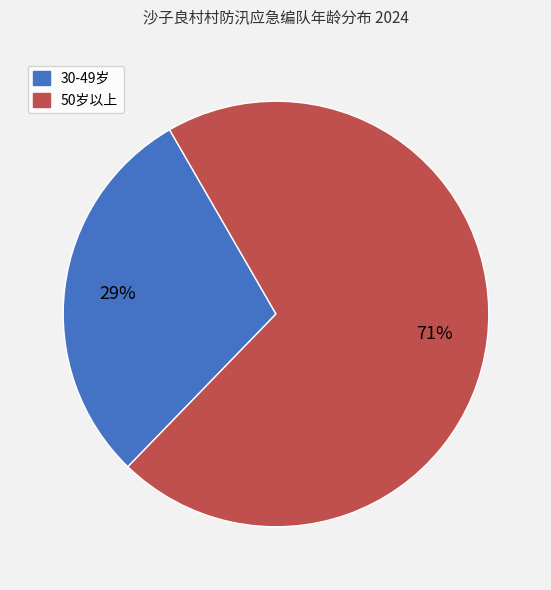

How many segments does this pie chart have?

2